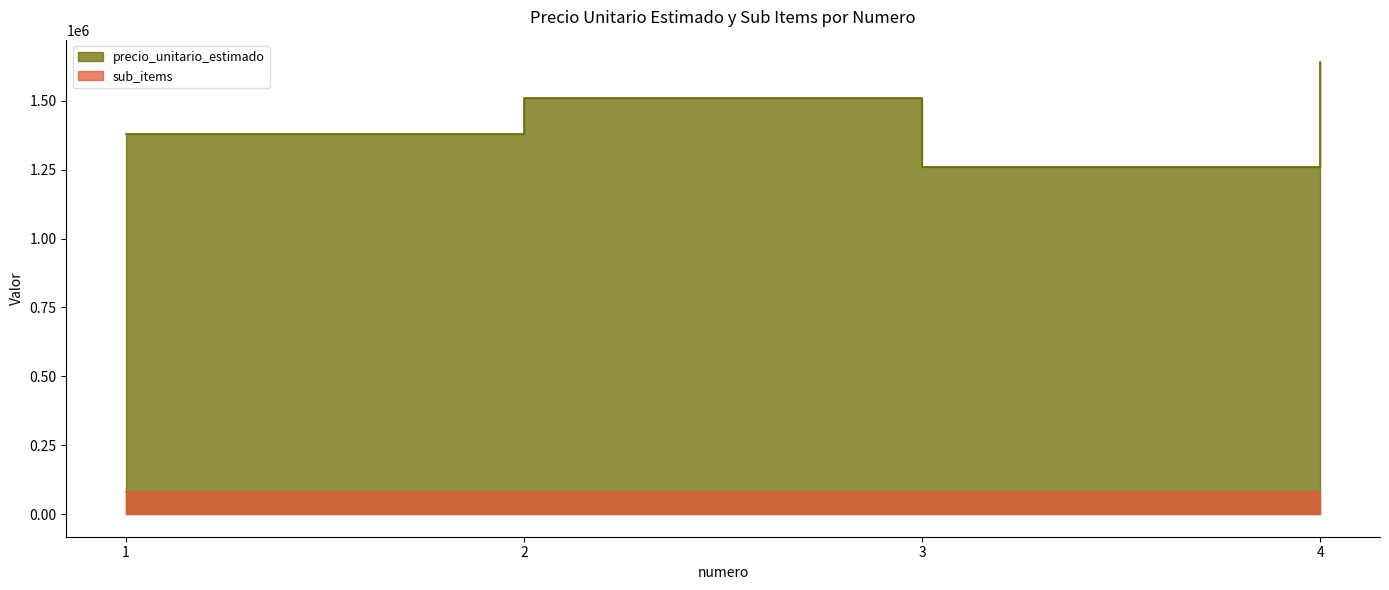

What is the minimum value shown in the chart?

1260000